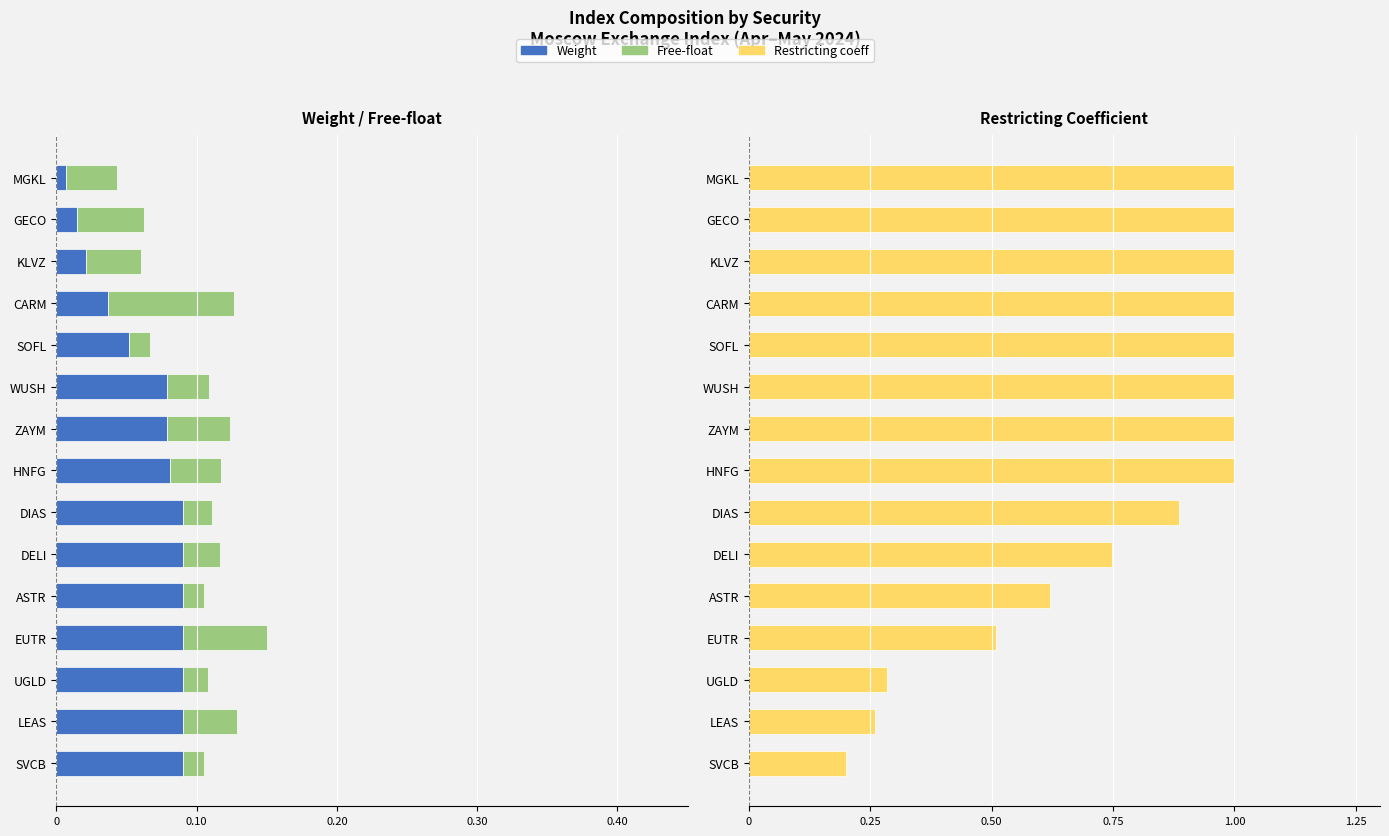

What are all the series names shown in the legend?

Weight, Free-float, Restricting coeff